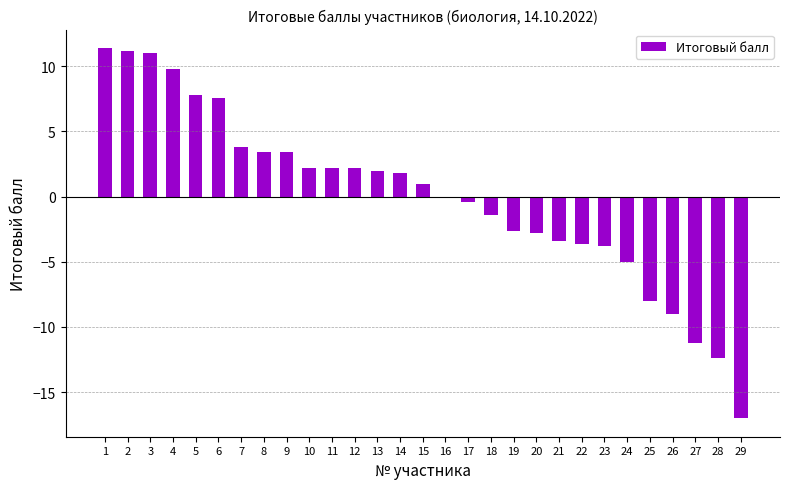

What is the maximum value shown in the chart?

11.4